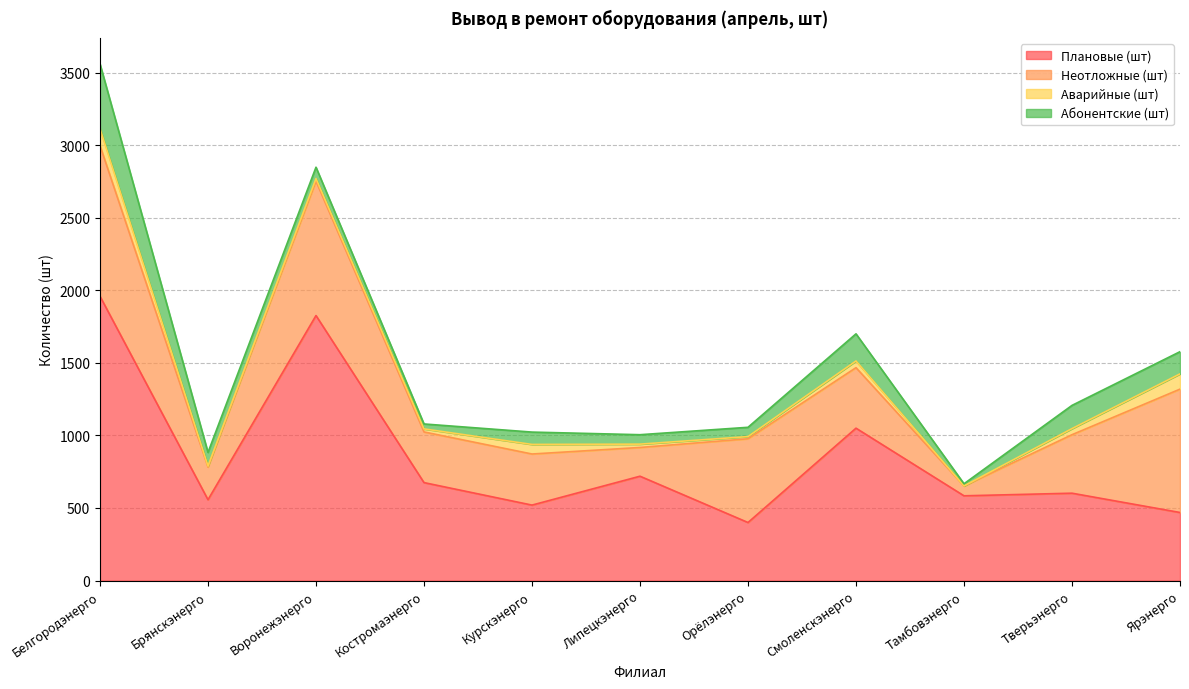

Which series has the largest total across all categories?

Плановые (шт)